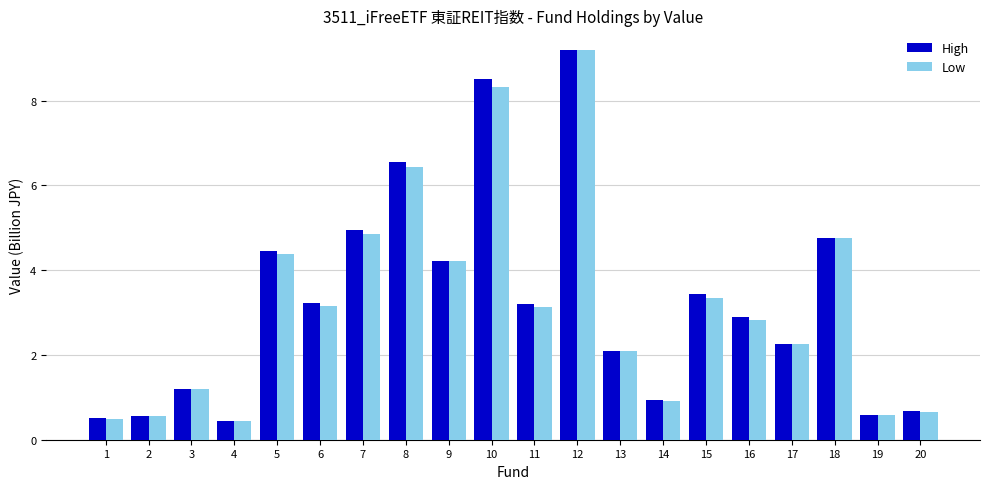

What is the average value of the High series?

3.2